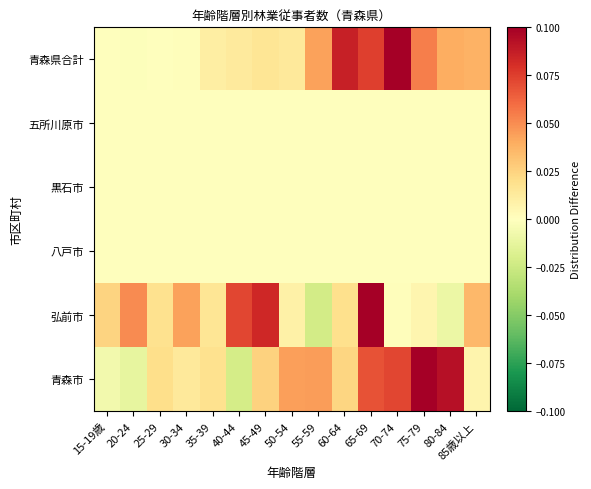

Which series has the largest total across all categories?

青森市